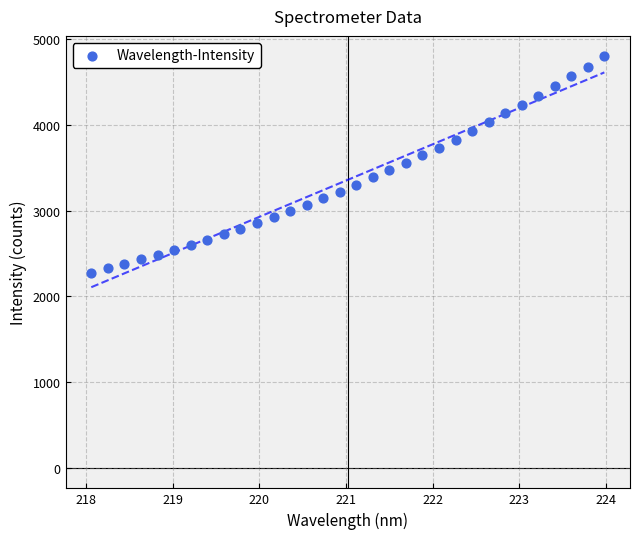

What is the range of X values (max minus min)?

5.9